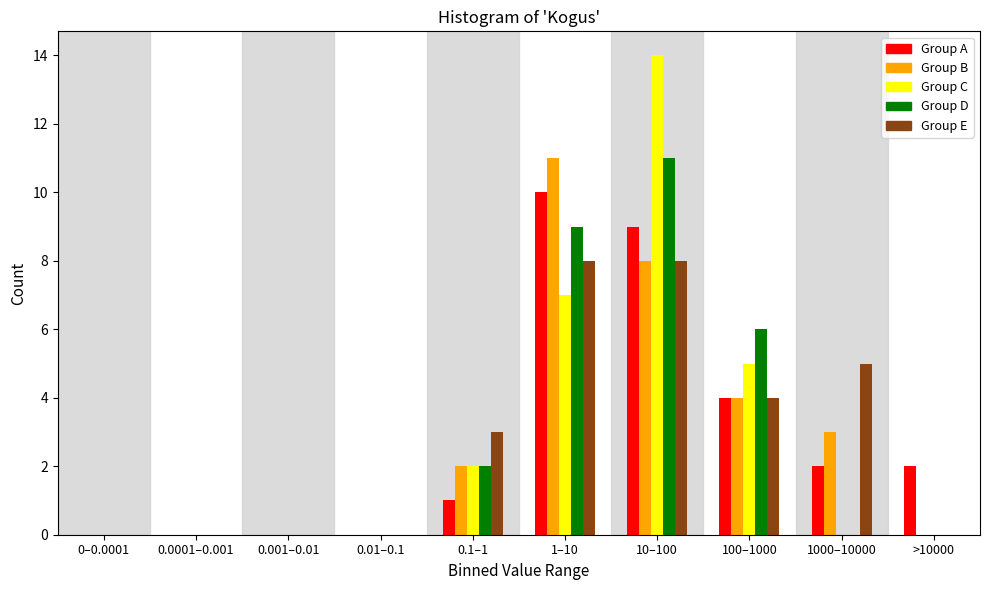

True or false: Group B has a value of 4 at 100–1000.

True